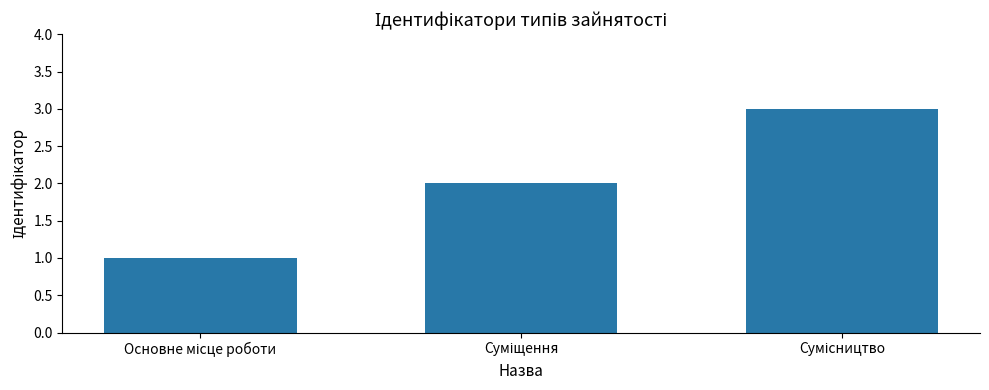

How many bars are there in total?

3